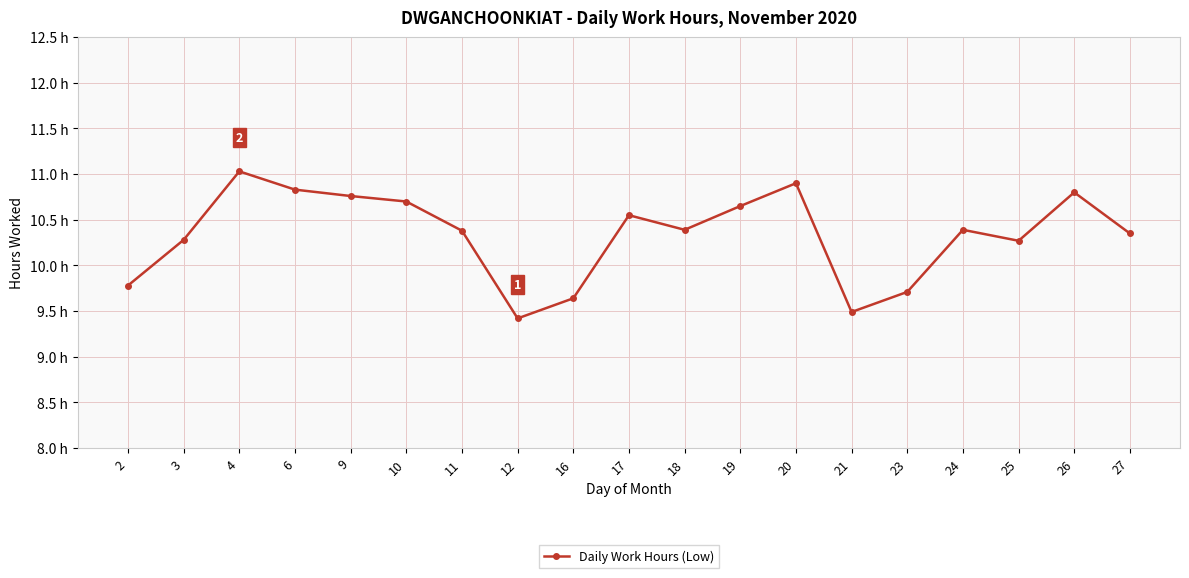

Is this an area chart (filled region under the line)?

No